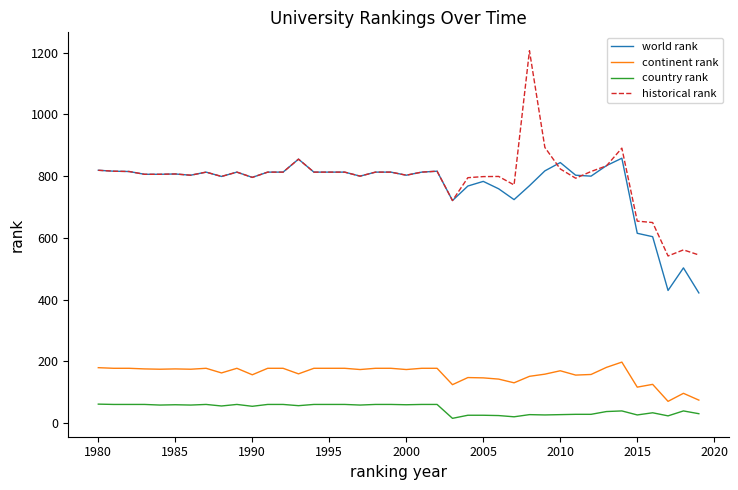

True or false: world rank and continent rank cross at least once.

False